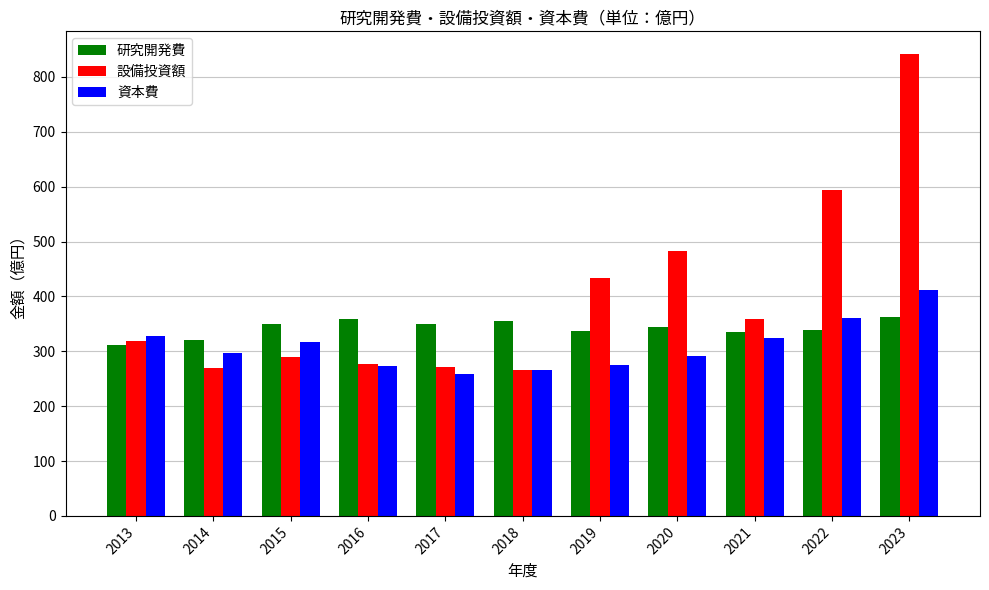

At 2015, list the series in order from smallest to largest.

設備投資額, 資本費, 研究開発費